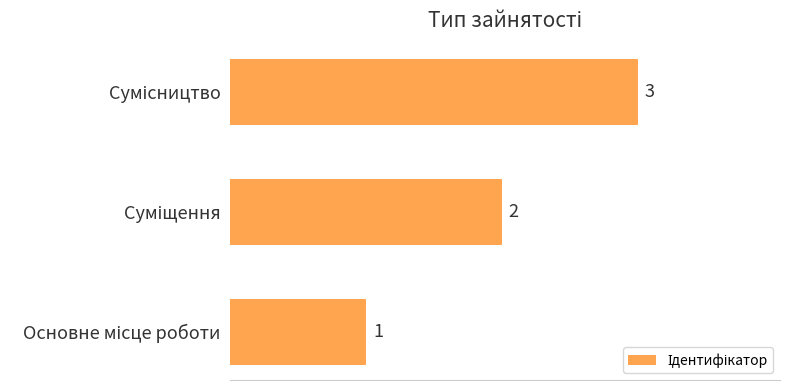

What is the greatest value displayed?

3